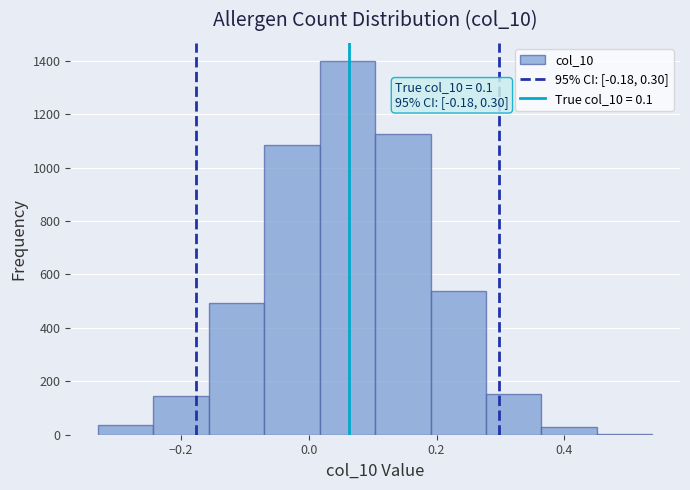

Which range on the x-axis has the tallest bar?

0.02 to 0.10